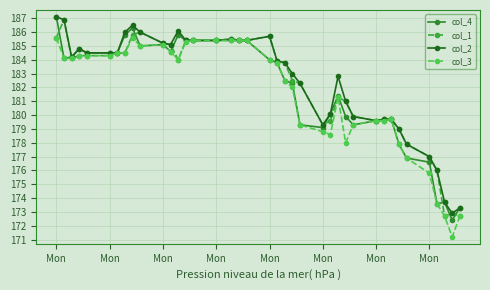

How many distinct data groups are displayed?

4